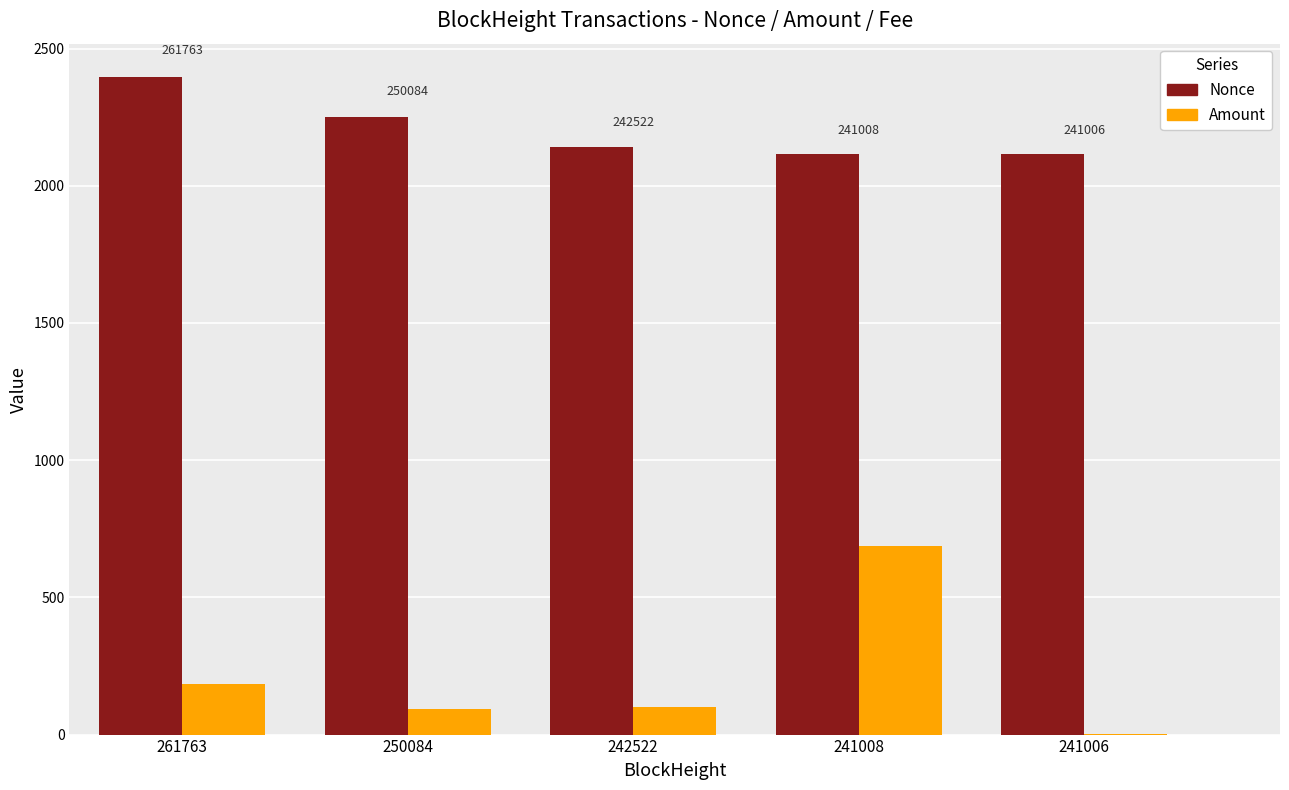

Is the value of Amount at 250084 greater than the value of Nonce at 261763?

No